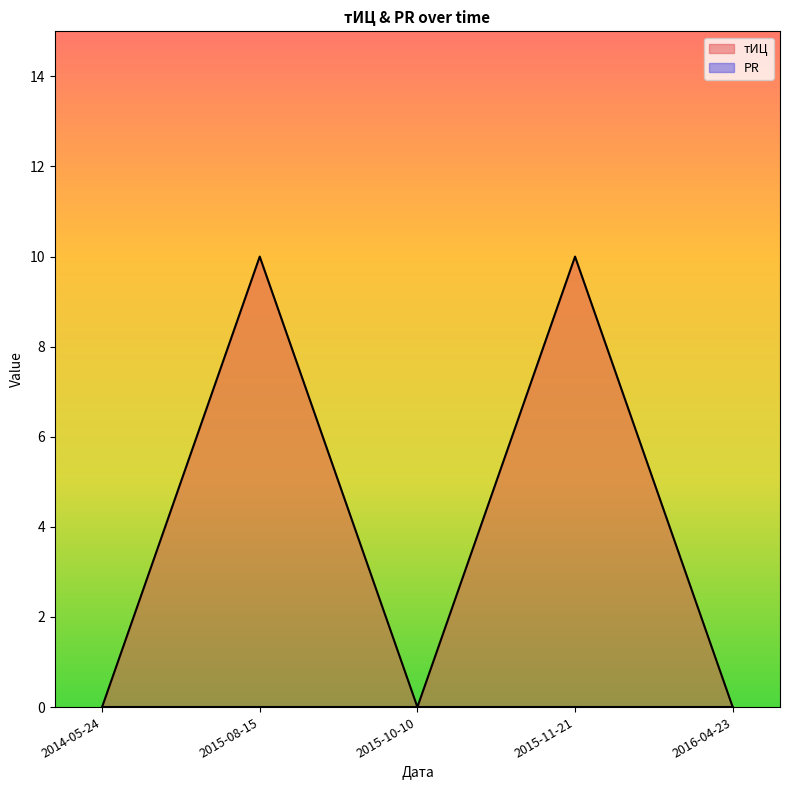

Where is the first local minimum?

2015-10-10